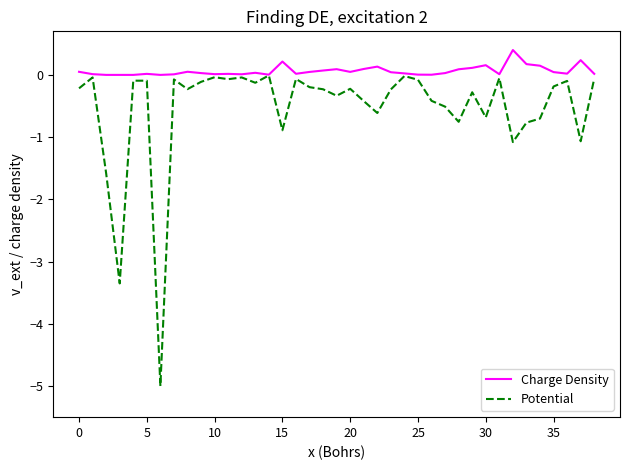

Which series has the largest total across all categories?

Charge Density